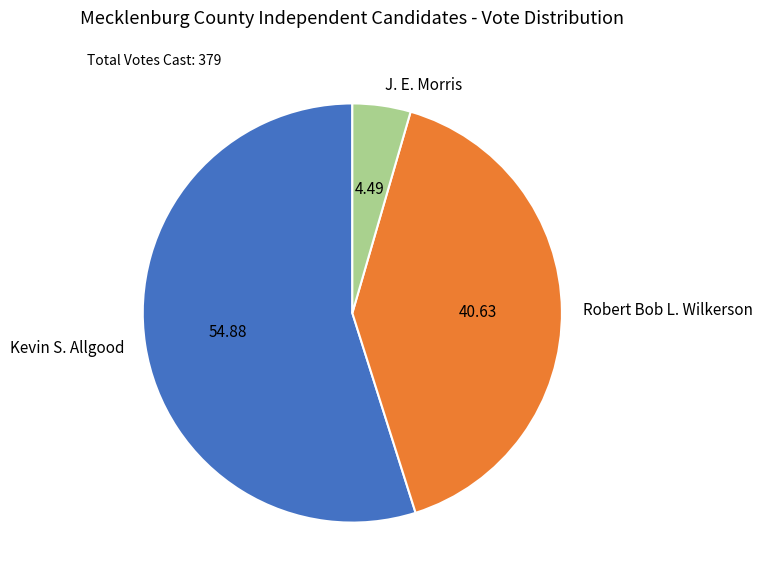

What is the smallest slice in the pie chart?

J. E. Morris